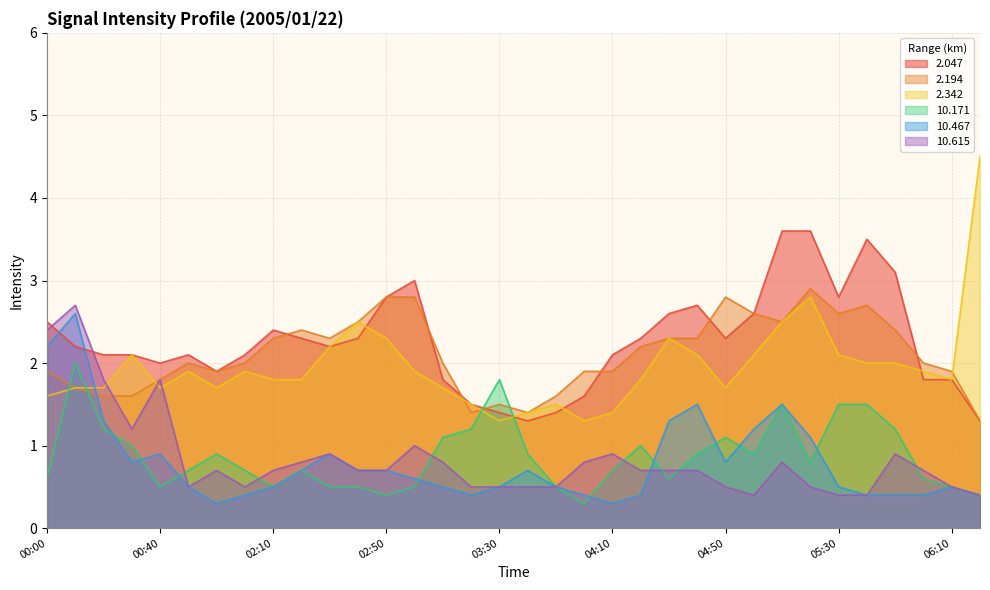

Between 02:10 and 03:40, which is larger?

02:10